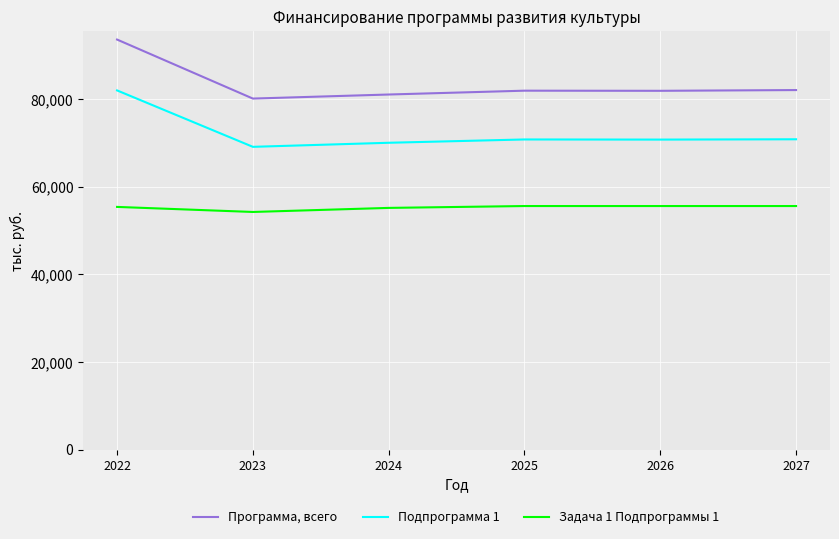

Count the number of categories in the chart.

6